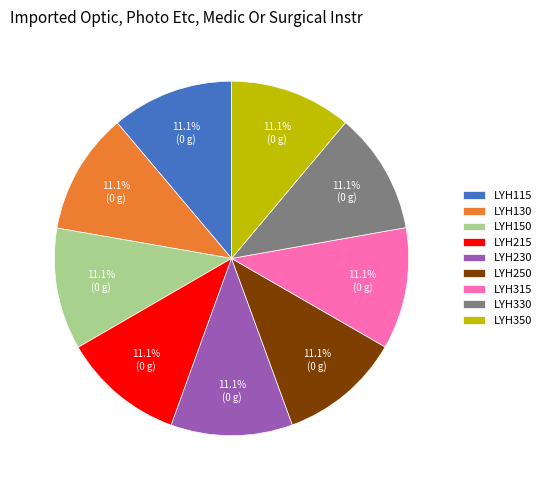

Does LYH215 represent more than half of the total?

No